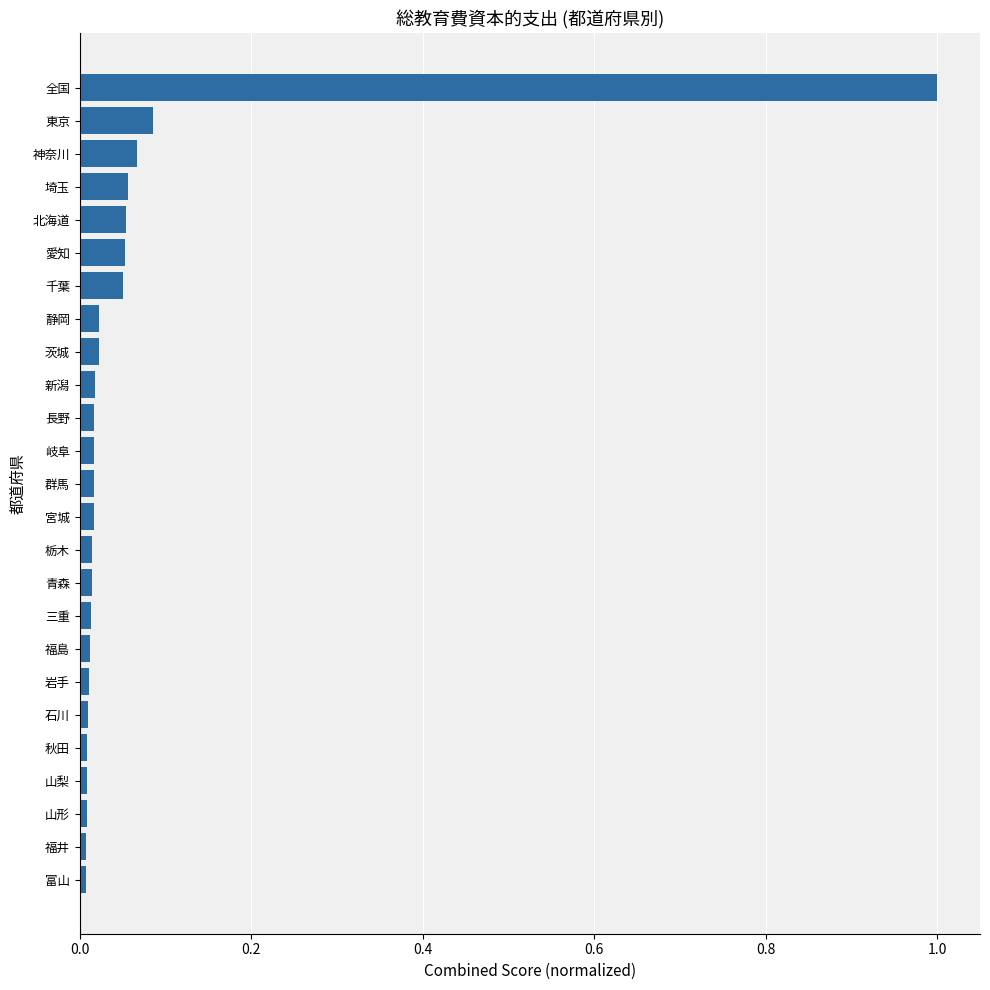

The chart shows a value of 0.0 at 群馬. True or false?

True